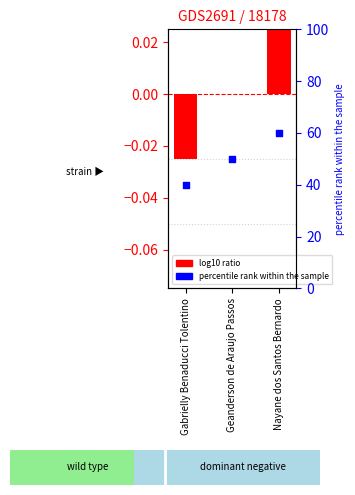

Is the value of percentile rank within the sample at Geanderson de Araujo Passos greater than the value of N° at Geanderson de Araujo Passos?

Yes